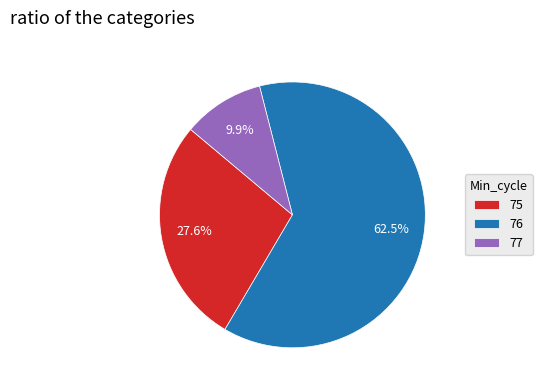

Between 75 and 76, which is larger?

76